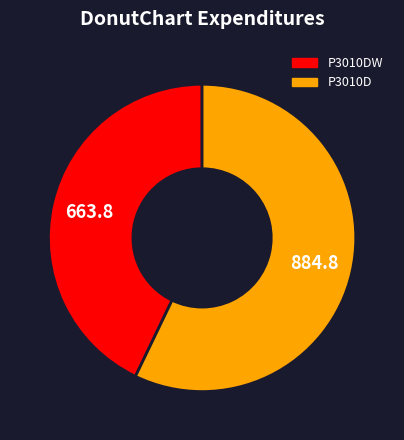

What is the ratio of the value at P3010D to the value at P3010DW?

1.3